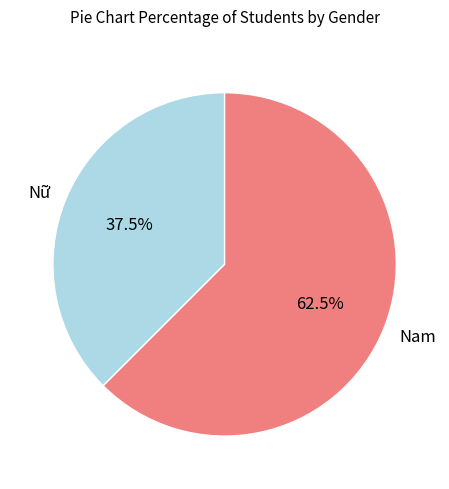

How many segments does this pie chart have?

2